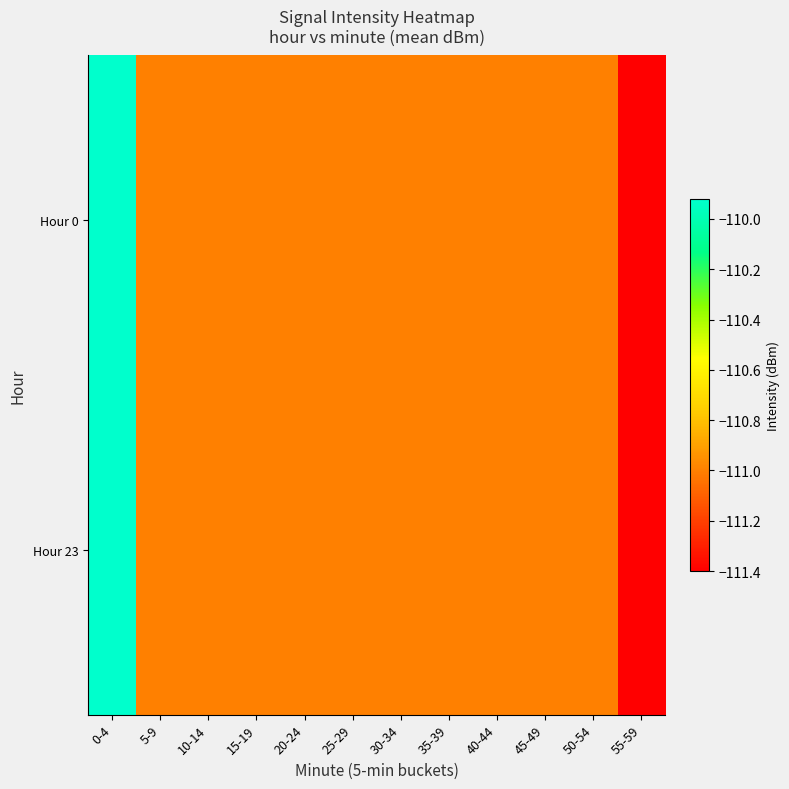

What is the total value across all series at 10-14?

-222.0